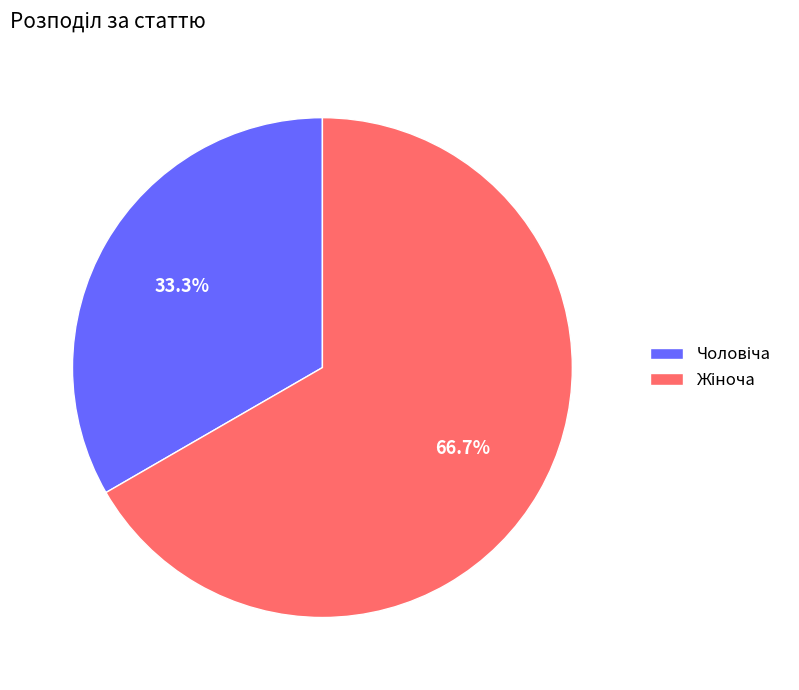

Is there any slice that represents more than half of the pie?

Yes